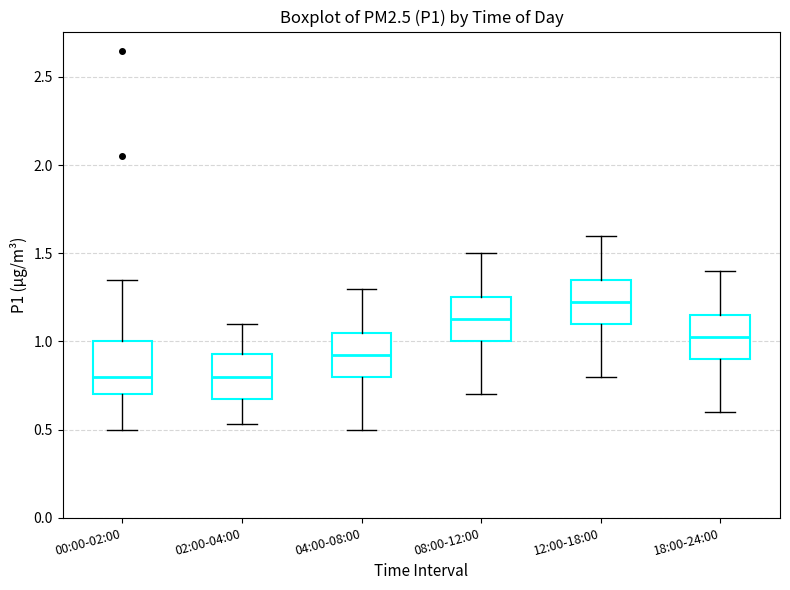

Reading left to right, read every box against the y-axis: the position of its median line, the range the box covers, and the ends of its whiskers. The values are not printed on the chart, so give them approximately, as read against the axis.

00:00-02:00: median 0.80, box 0.70 to 1.00, whiskers 0.50 to 1.35
02:00-04:00: median 0.80, box 0.65 to 0.95, whiskers 0.55 to 1.10
04:00-08:00: median 0.95, box 0.80 to 1.05, whiskers 0.50 to 1.30
08:00-12:00: median 1.15, box 1.00 to 1.25, whiskers 0.70 to 1.50
12:00-18:00: median 1.25, box 1.10 to 1.35, whiskers 0.80 to 1.60
18:00-24:00: median 1.05, box 0.90 to 1.15, whiskers 0.60 to 1.40